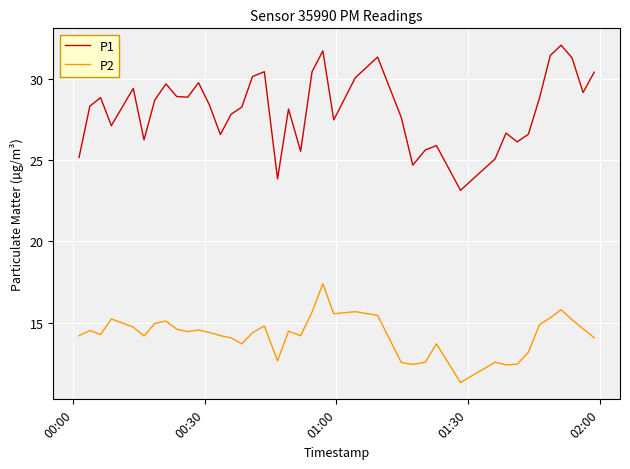

Does the chart have visible grid lines?

Yes